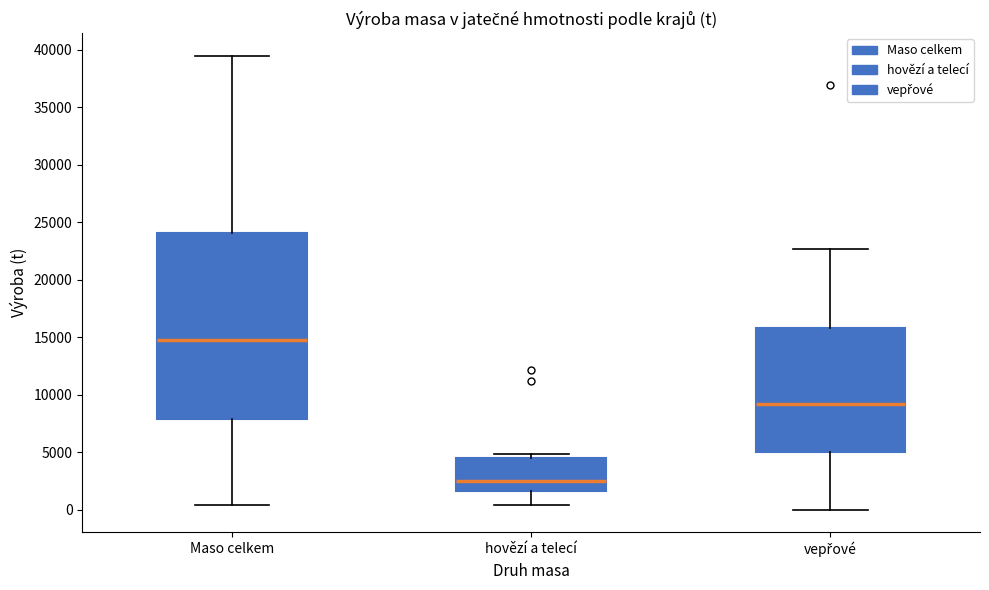

Which box's median line is the highest?

Maso celkem